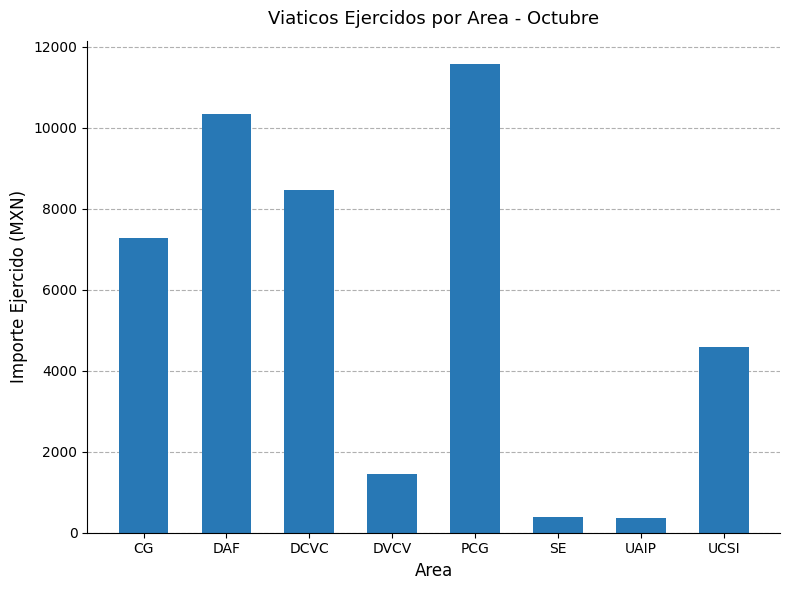

What is the average value?

5555.5